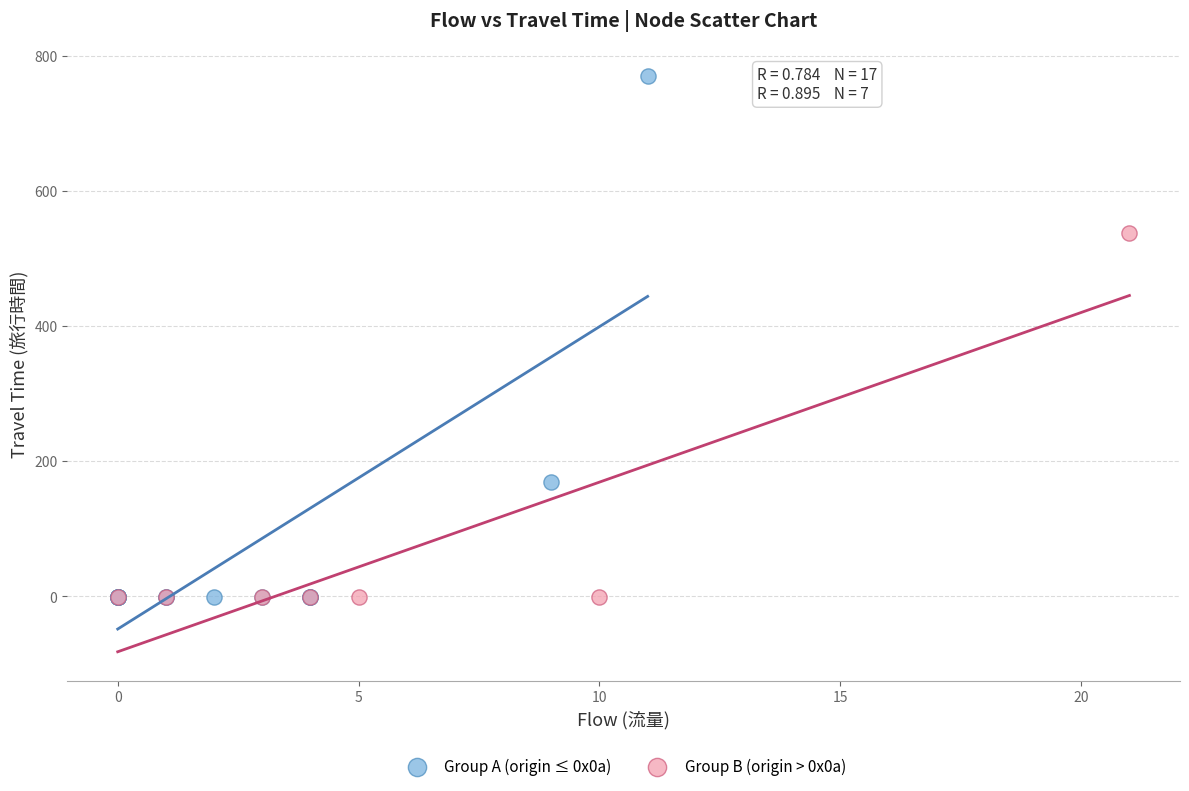

Which series reaches the maximum Y coordinate?

Group A (origin ≤ 0x0a)